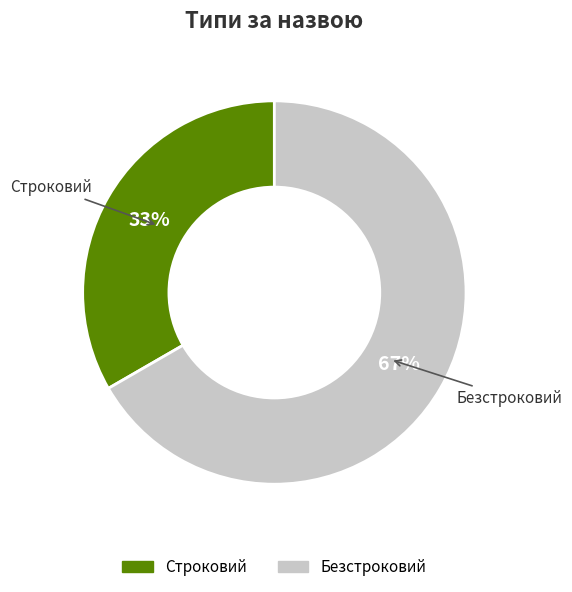

To the nearest percent, what percentage of the pie is Безстроковий?

67%